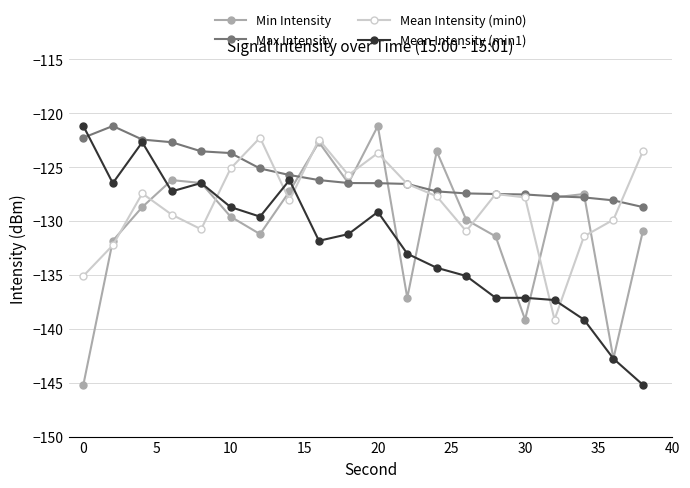

Which series has the largest total across all categories?

Max Intensity